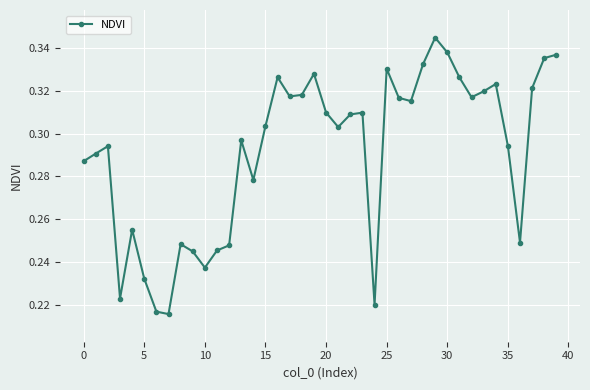

How many values are between 0 and 1?

40